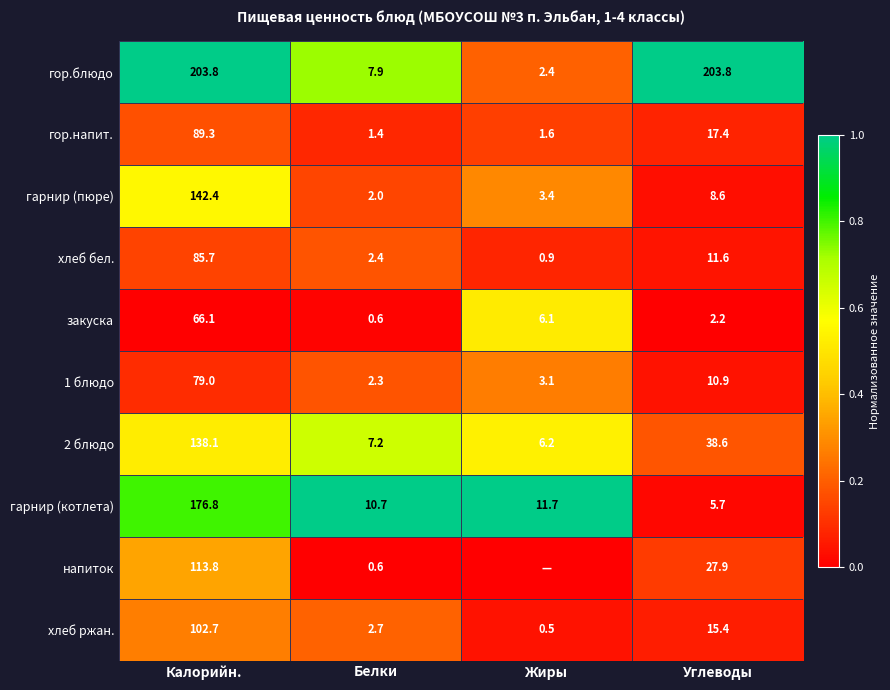

The value of закуска at Калорийн. is 66.1. True or false?

True